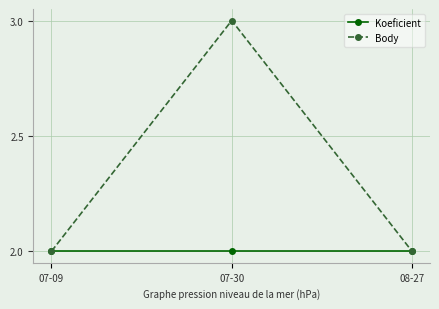

Reading left to right, extract all data points from this chart.

Koeficient: 07-09=2	07-30=2	08-27=2
Body: 07-09=2	07-30=3	08-27=2